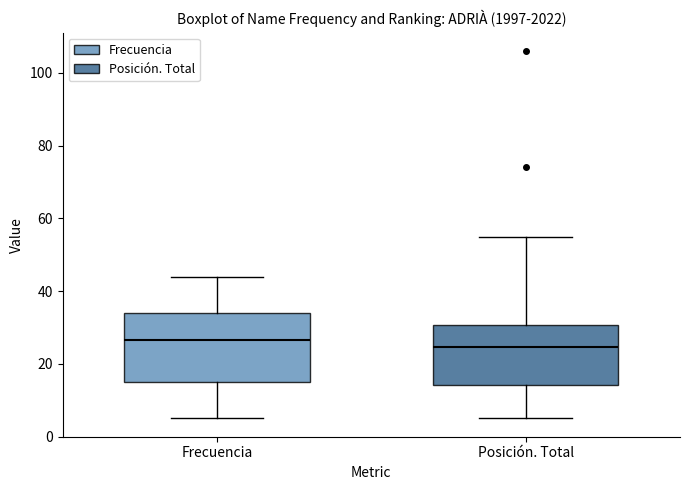

Reading left to right, read every box against the y-axis: the position of its median line, the range the box covers, and the ends of its whiskers. The values are not printed on the chart, so give them approximately, as read against the axis.

Frecuencia: median 26, box 16 to 34, whiskers 6 to 44
Posición. Total: median 24, box 14 to 30, whiskers 6 to 56